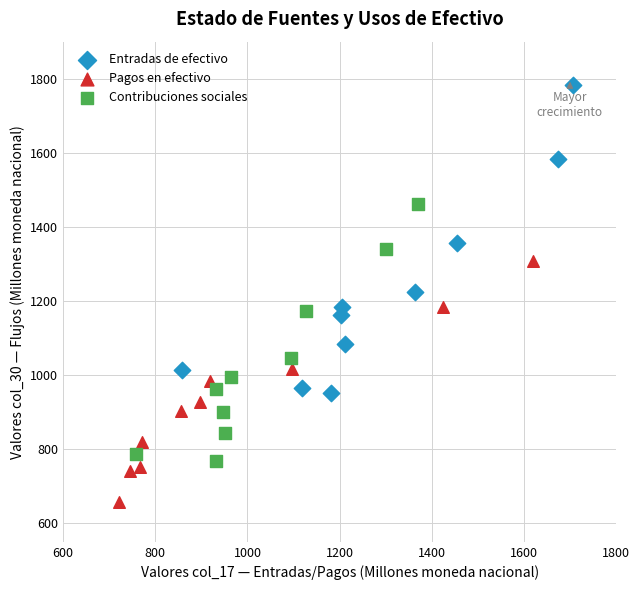

Which series contains the lowest Y value?

Pagos en efectivo